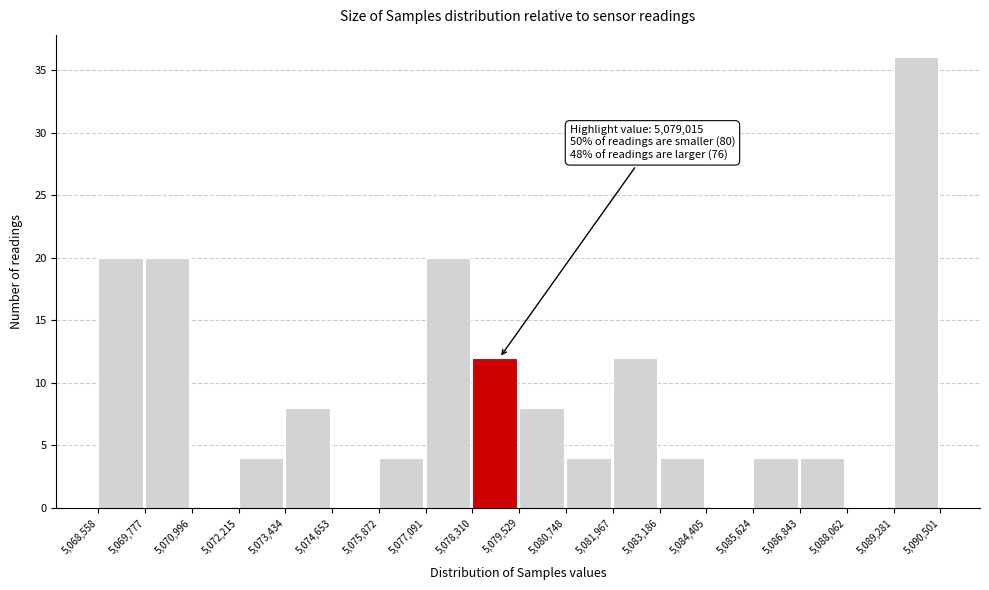

Over which range of the x-axis is the bar tallest?

5,089,281 to 5,090,501